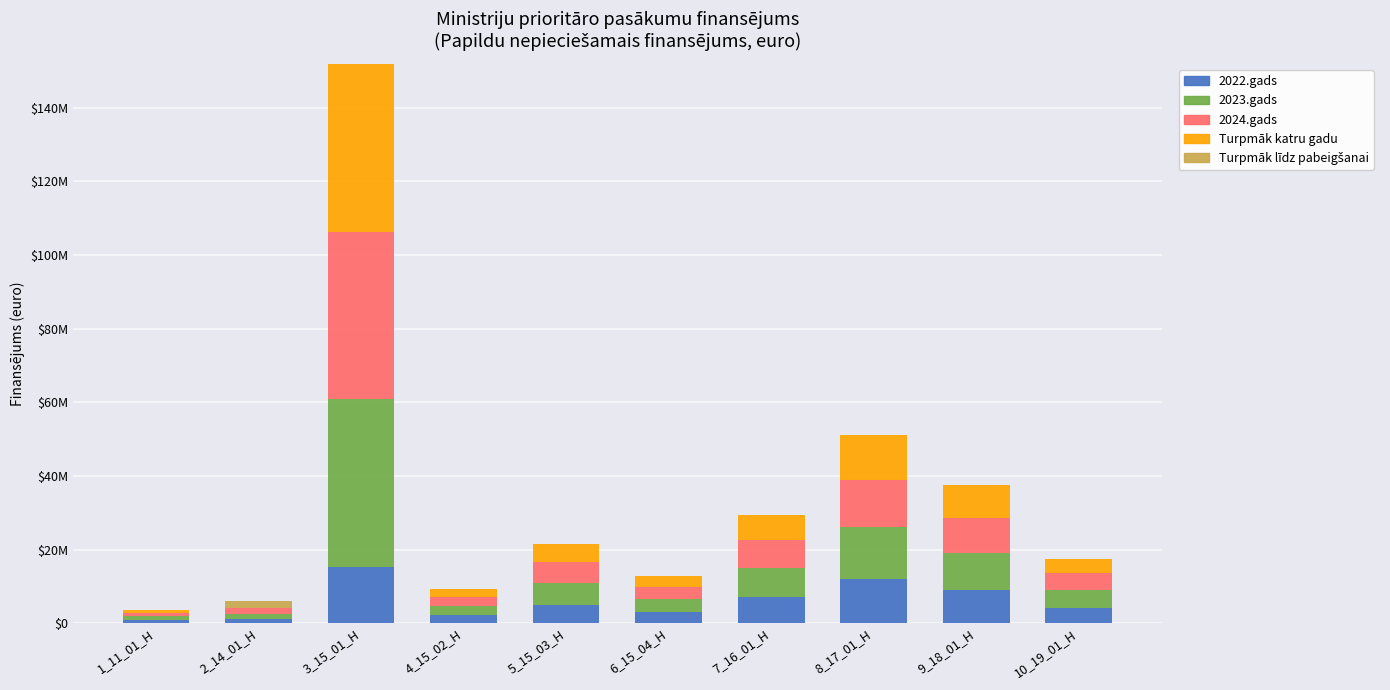

What is the label of the 2nd bar from the right?

9_18_01_H